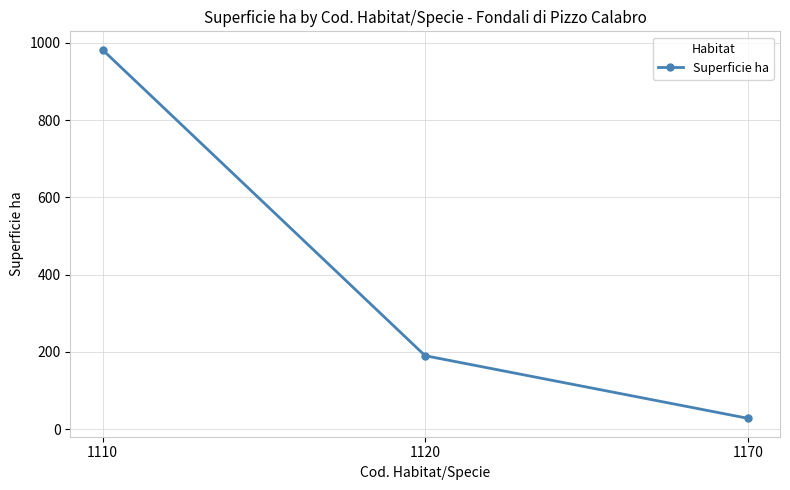

List the labels in order of value, smallest first.

1170, 1120, 1110